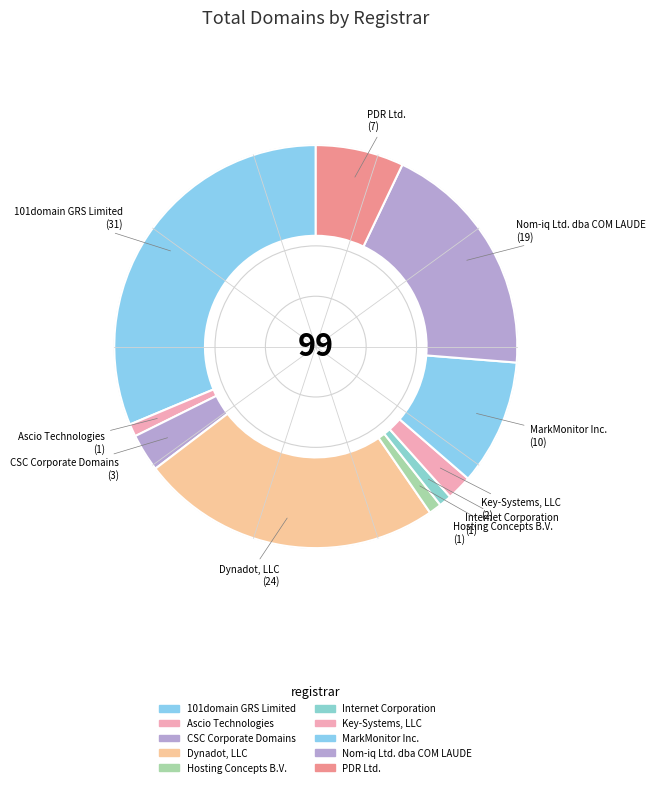

Which category has the biggest portion of the pie?

101domain GRS Limited